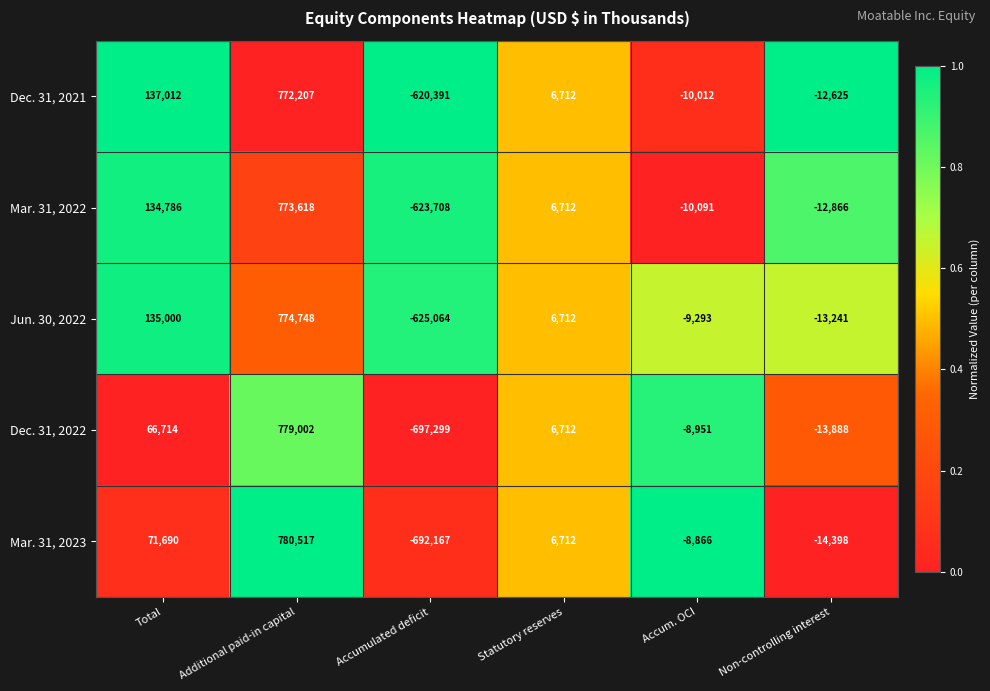

At Additional paid-in capital, list the series in order from largest to smallest.

Mar. 31, 2023, Dec. 31, 2022, Jun. 30, 2022, Mar. 31, 2022, Dec. 31, 2021